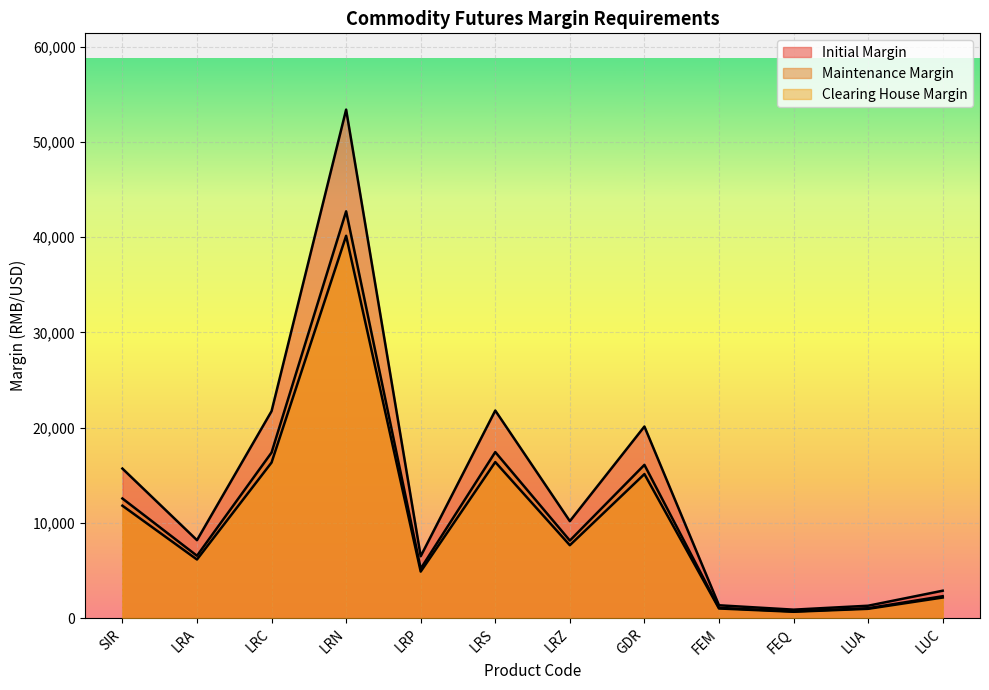

At which category does the chart reach its peak across all series?

LRN